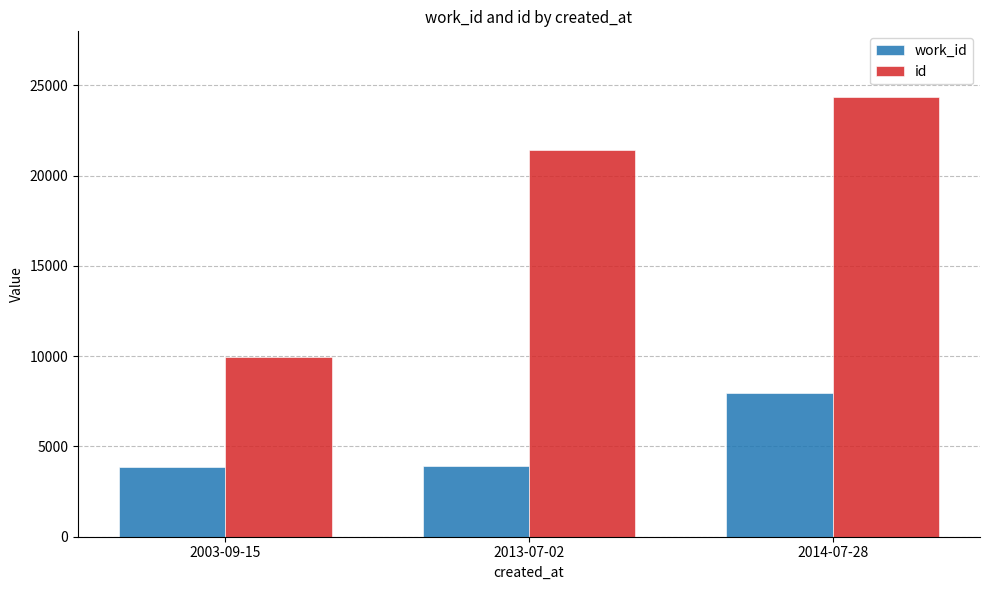

What is the label of the 3rd bar from the left?

2014-07-28